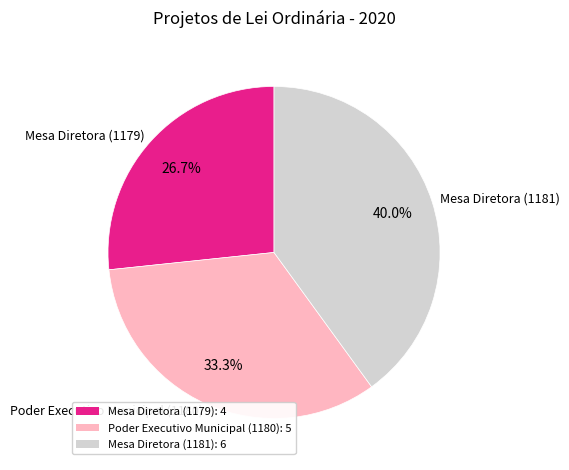

Which slice is the smallest?

Mesa Diretora (1179)